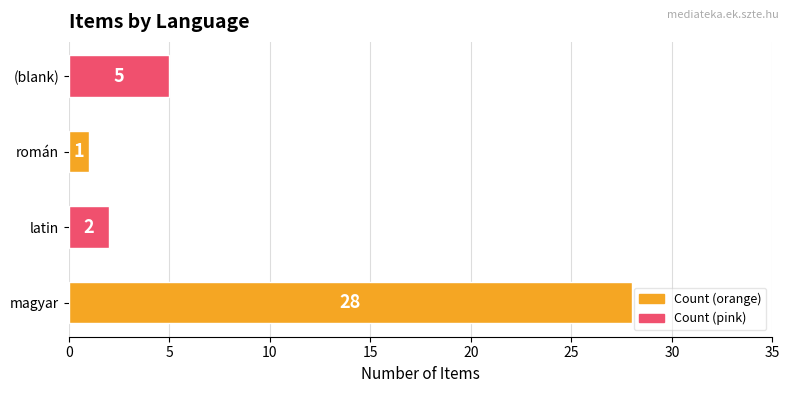

Read the value at magyar, to the nearest 5.

30